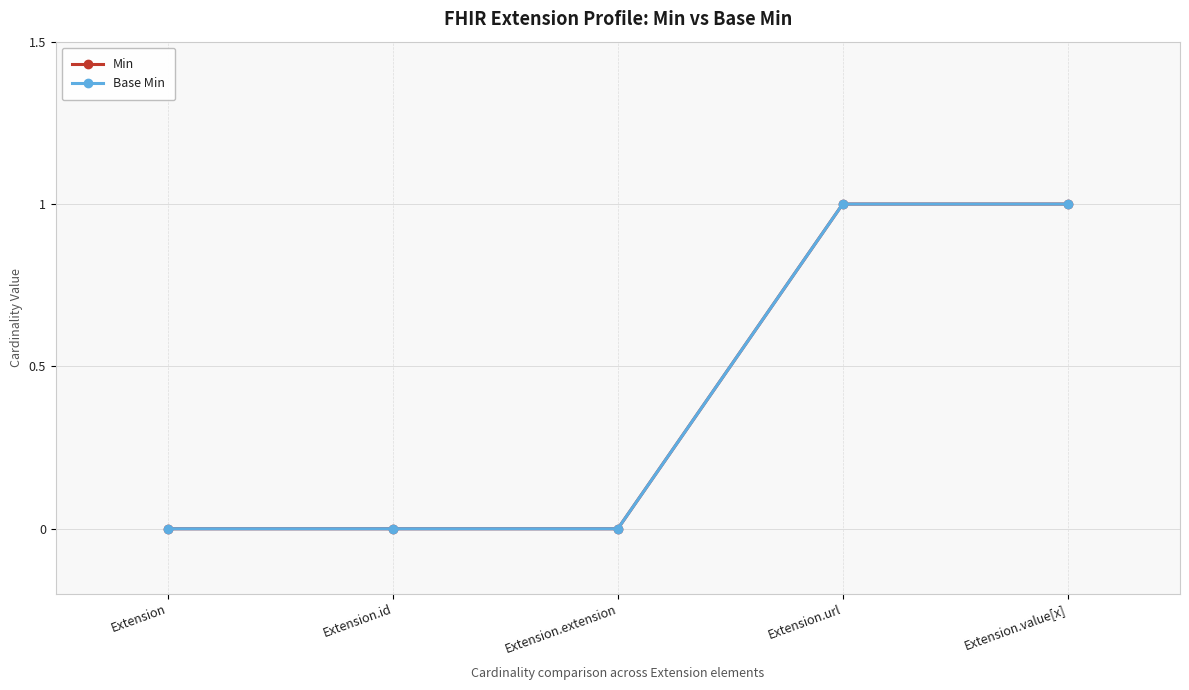

Does the chart have visible grid lines?

Yes